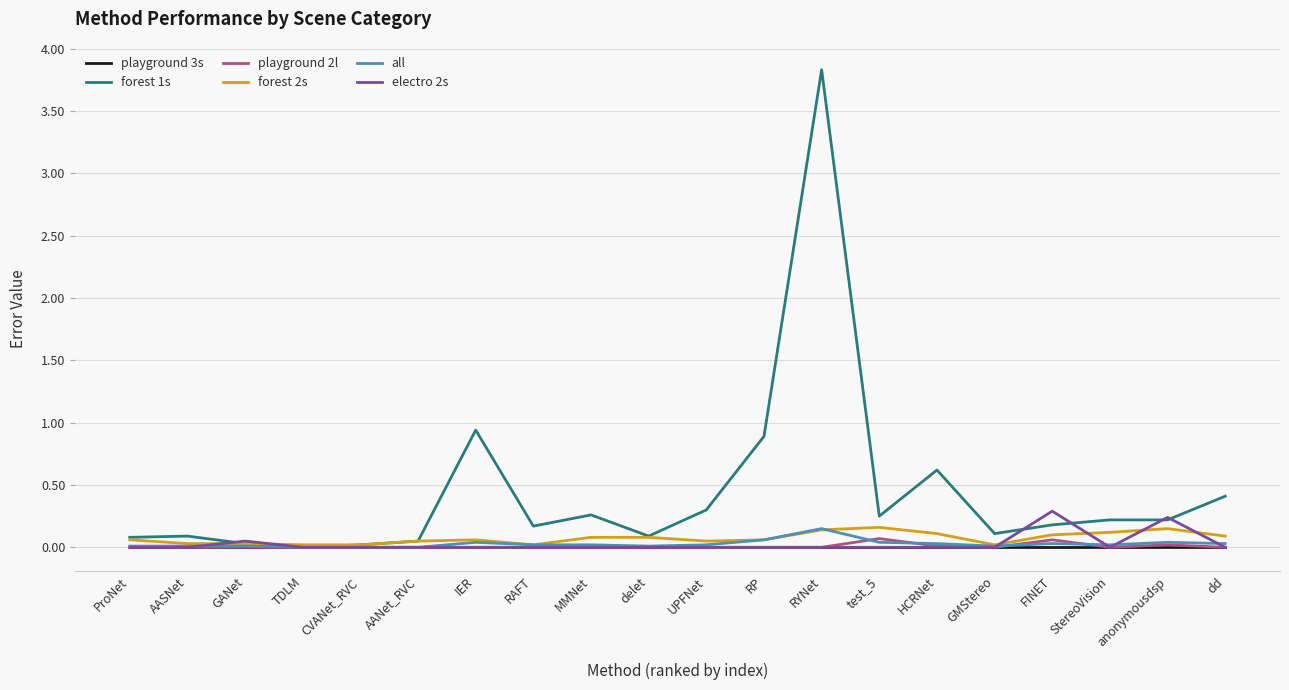

Which series has the largest total across all categories?

forest 1s